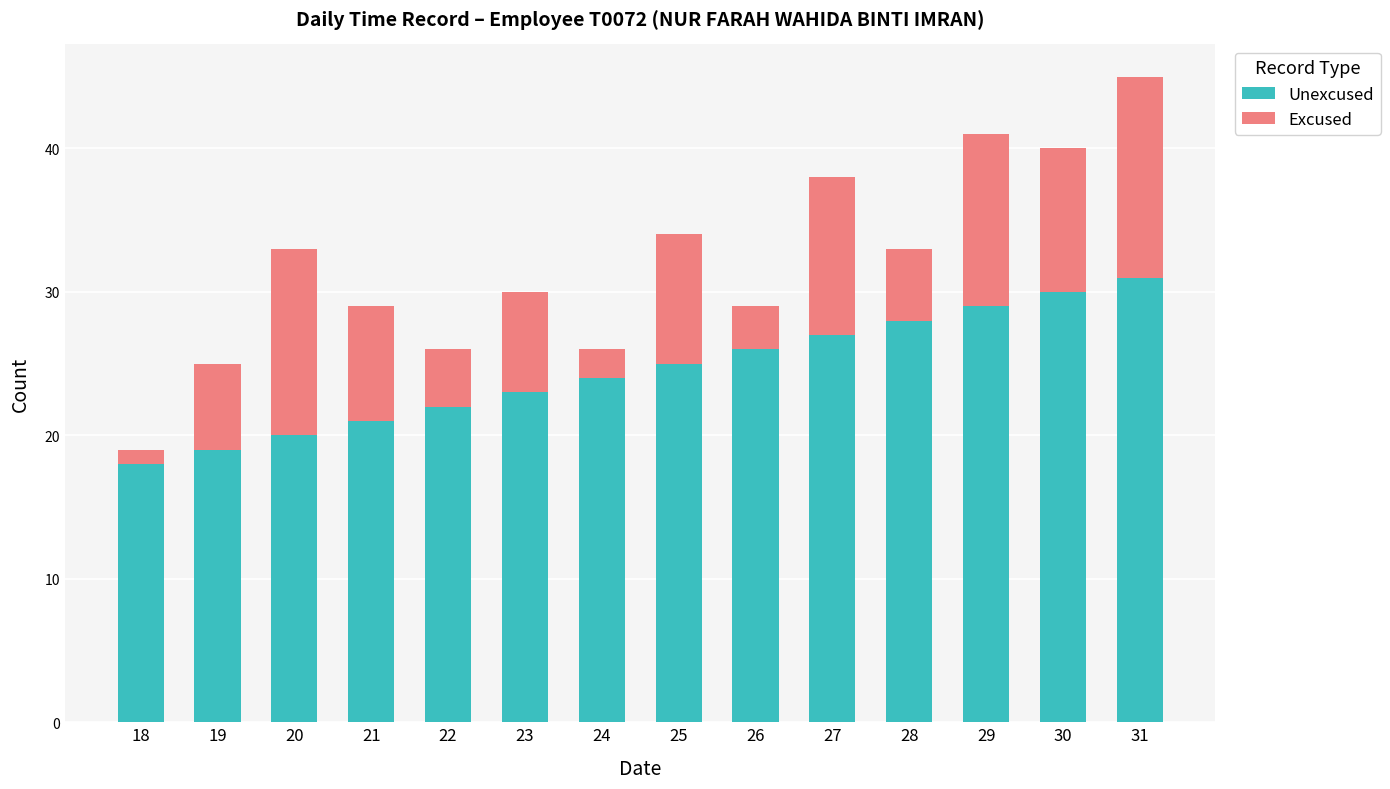

At which category is the sum across all series the highest?

31